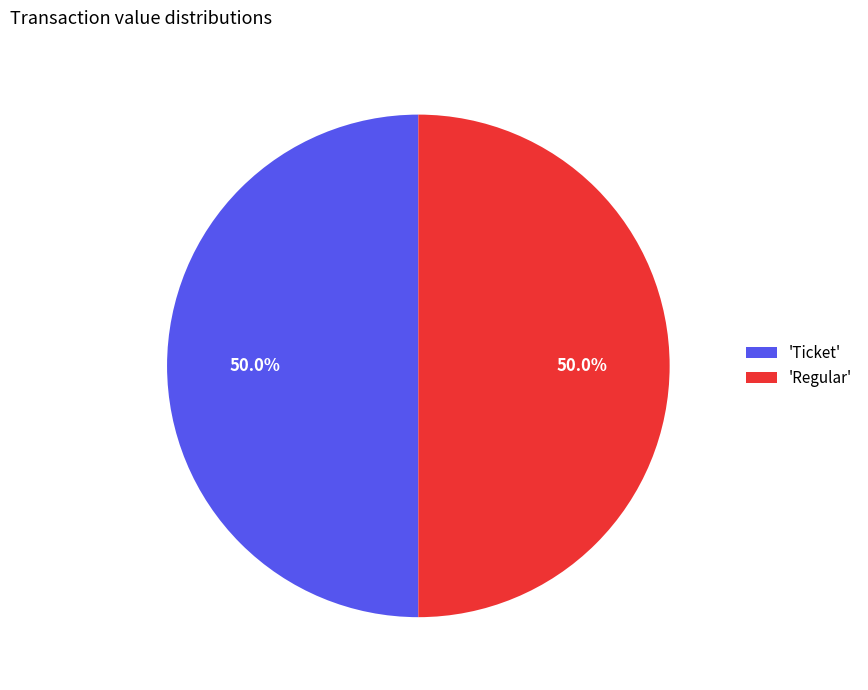

What portion of the pie excludes 'Ticket'?

50.0%